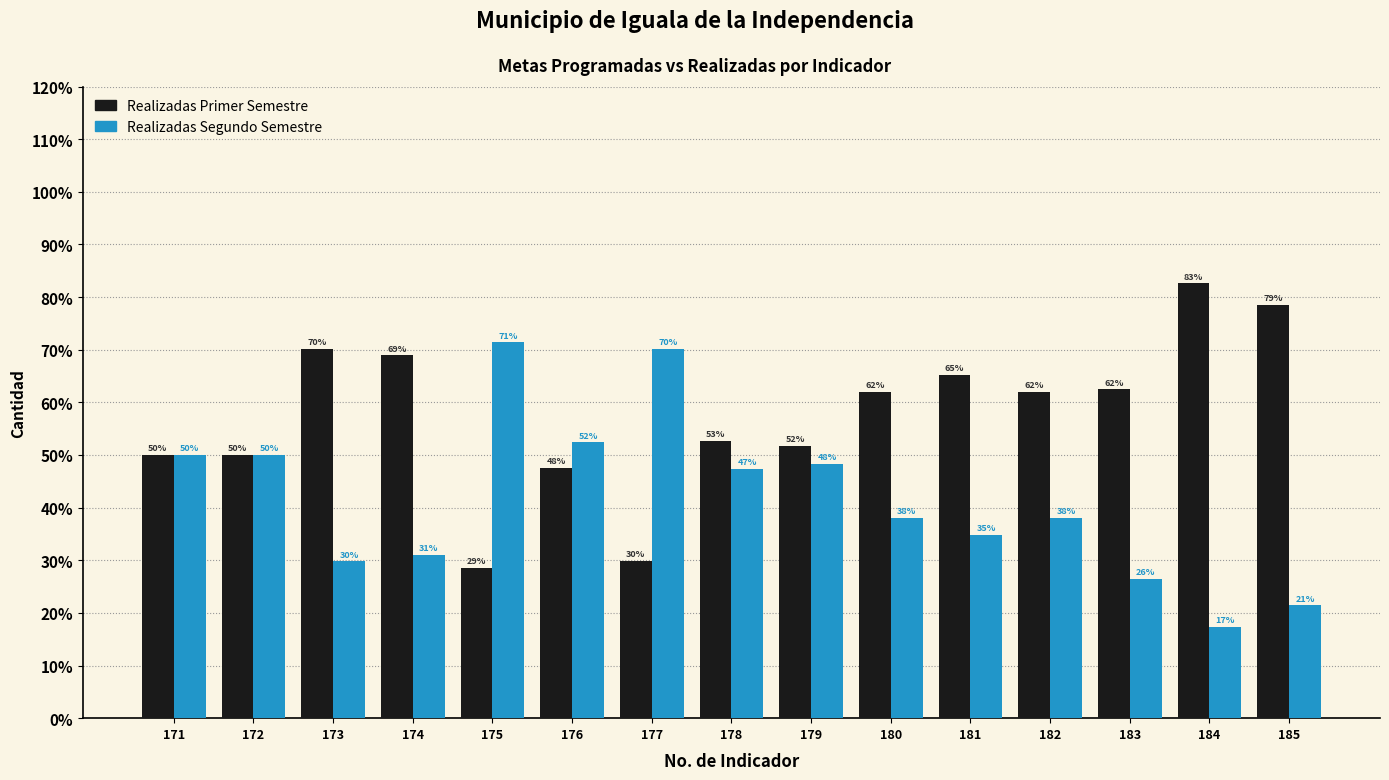

True or false: Realizadas Primer Semestre has a value of 82.6 at 184.

True